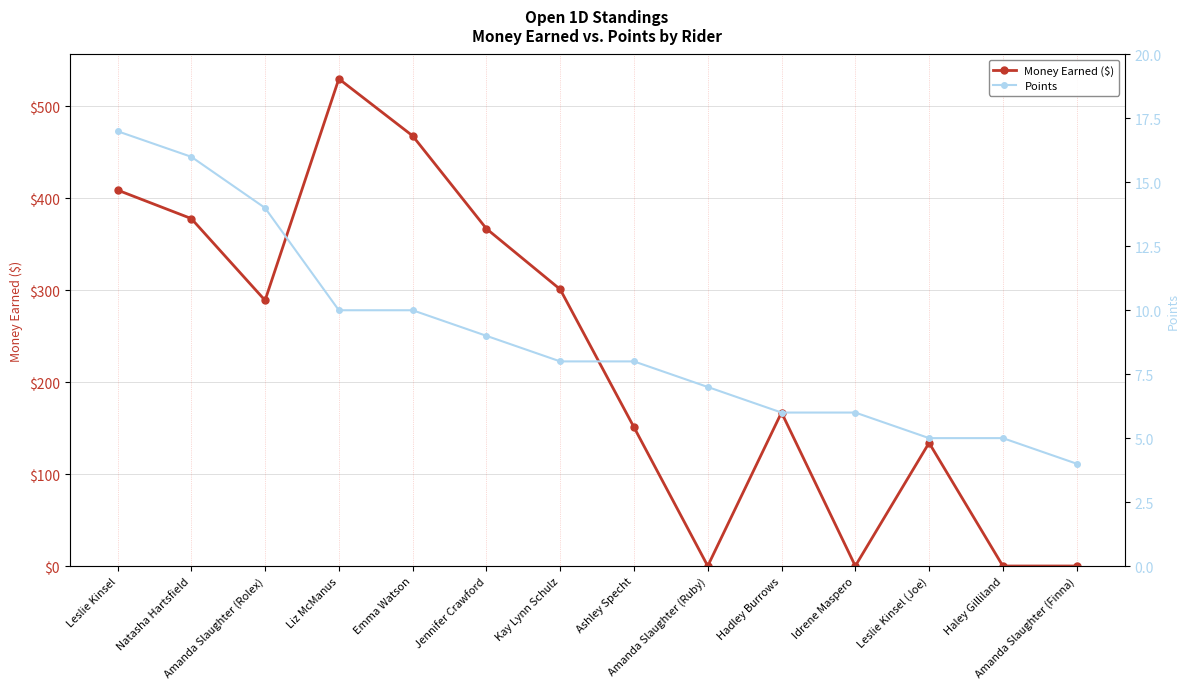

How many lines are shown in the chart?

2